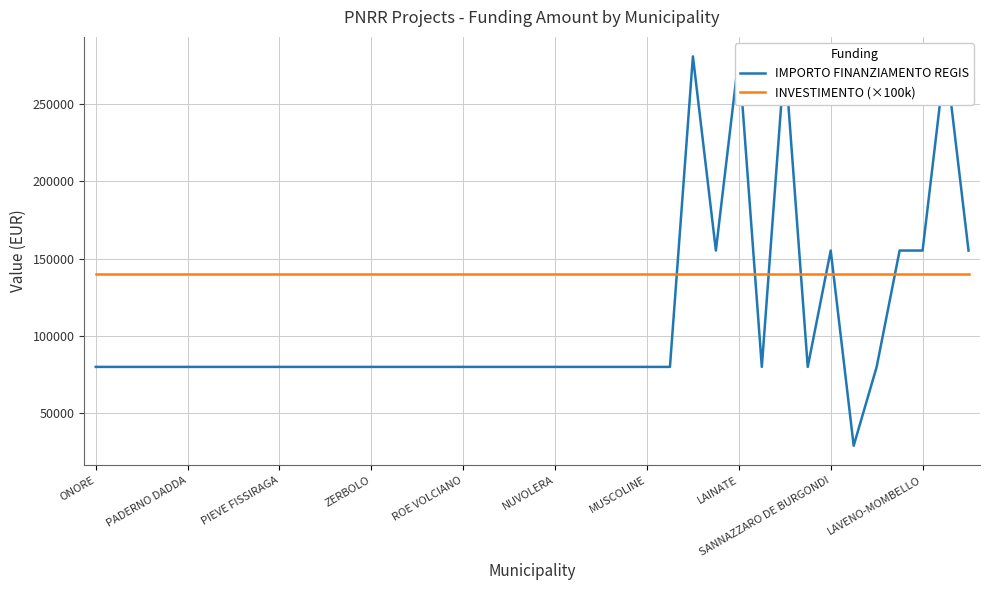

At which category is the sum across all series the highest?

26